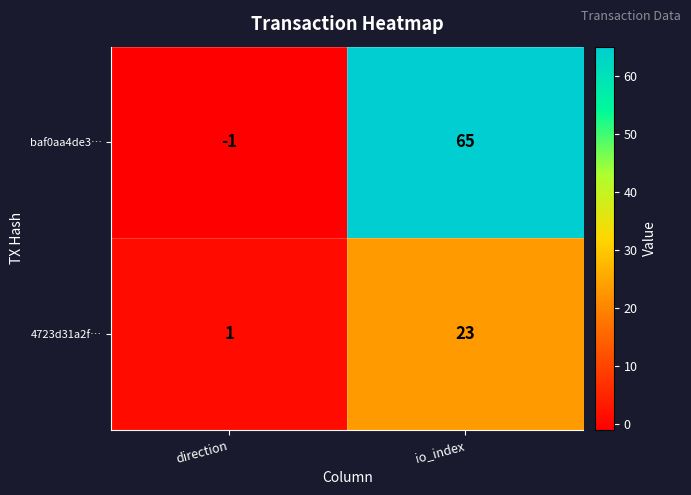

True or false: 4723d31a2f… has a value of 23 at io_index.

True